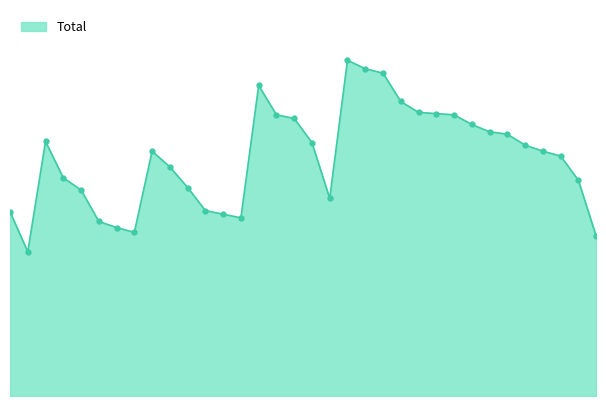

How many points are higher than both their immediate neighbors (excluding endpoints)?

4